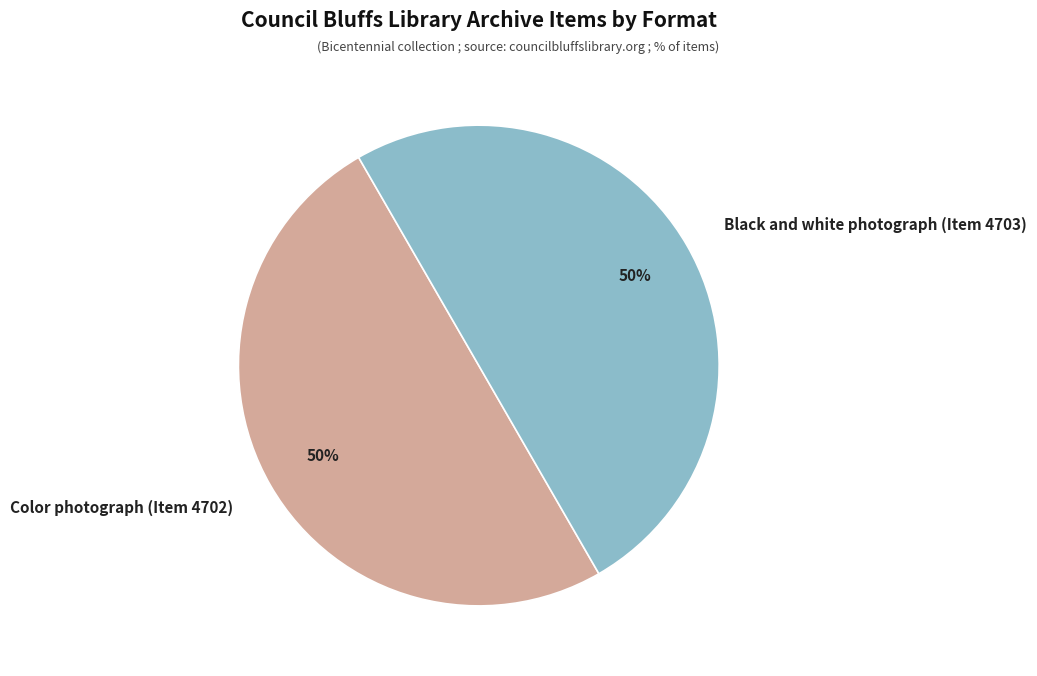

To the nearest percent, what portion does Color photograph (Item 4702) represent?

50%